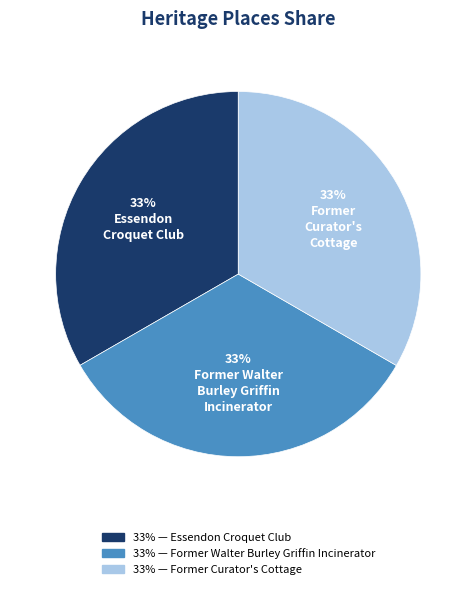

To the nearest percent, what is the average slice percentage?

33%